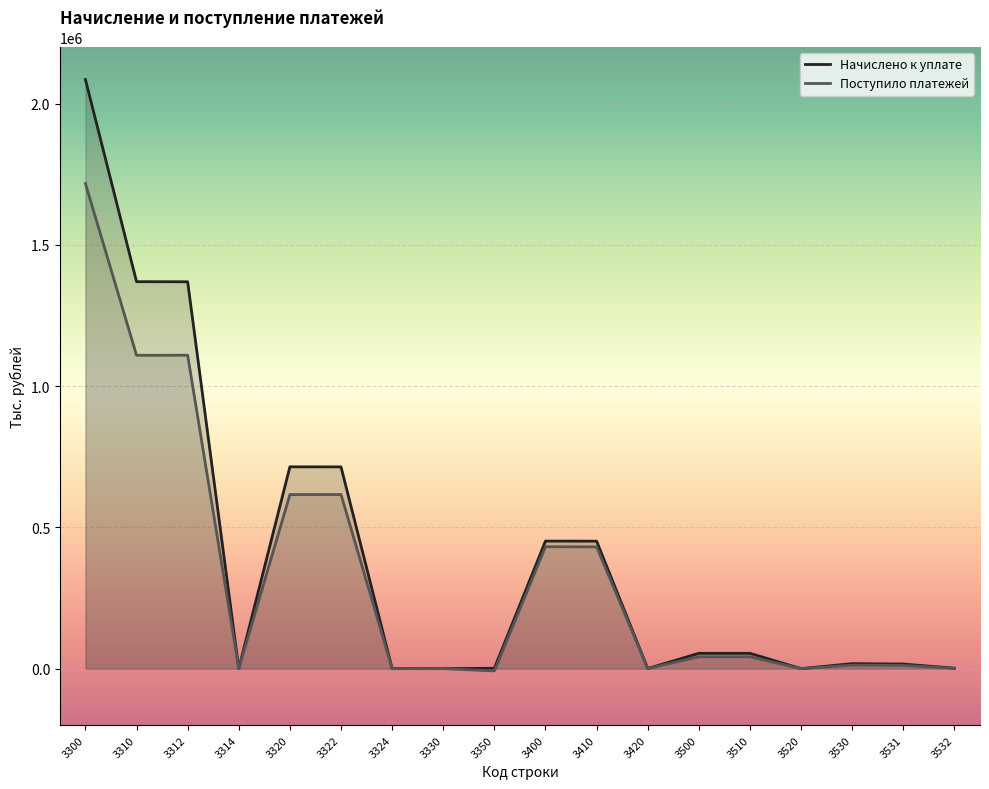

What is the average value of the Начислено к уплате series?

405593